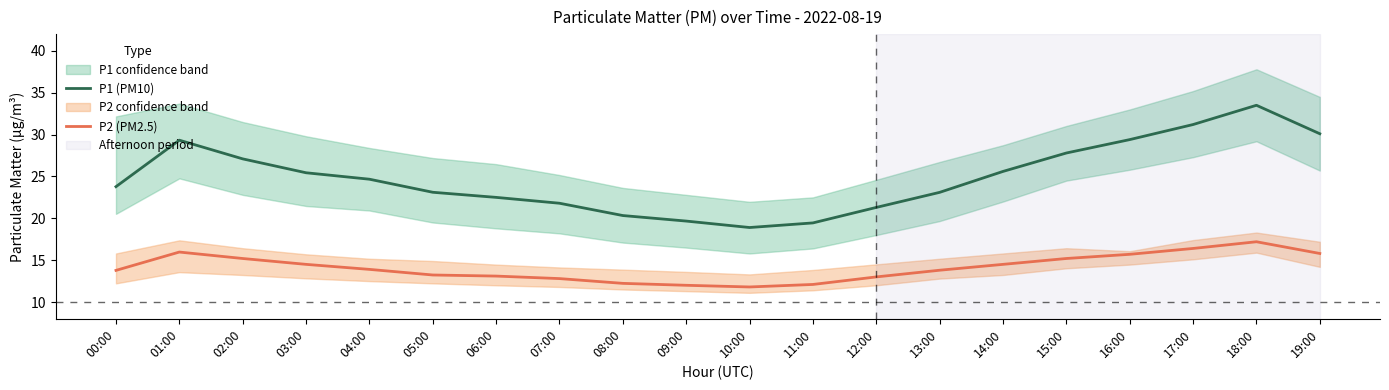

What is the maximum value shown in the chart?

33.5